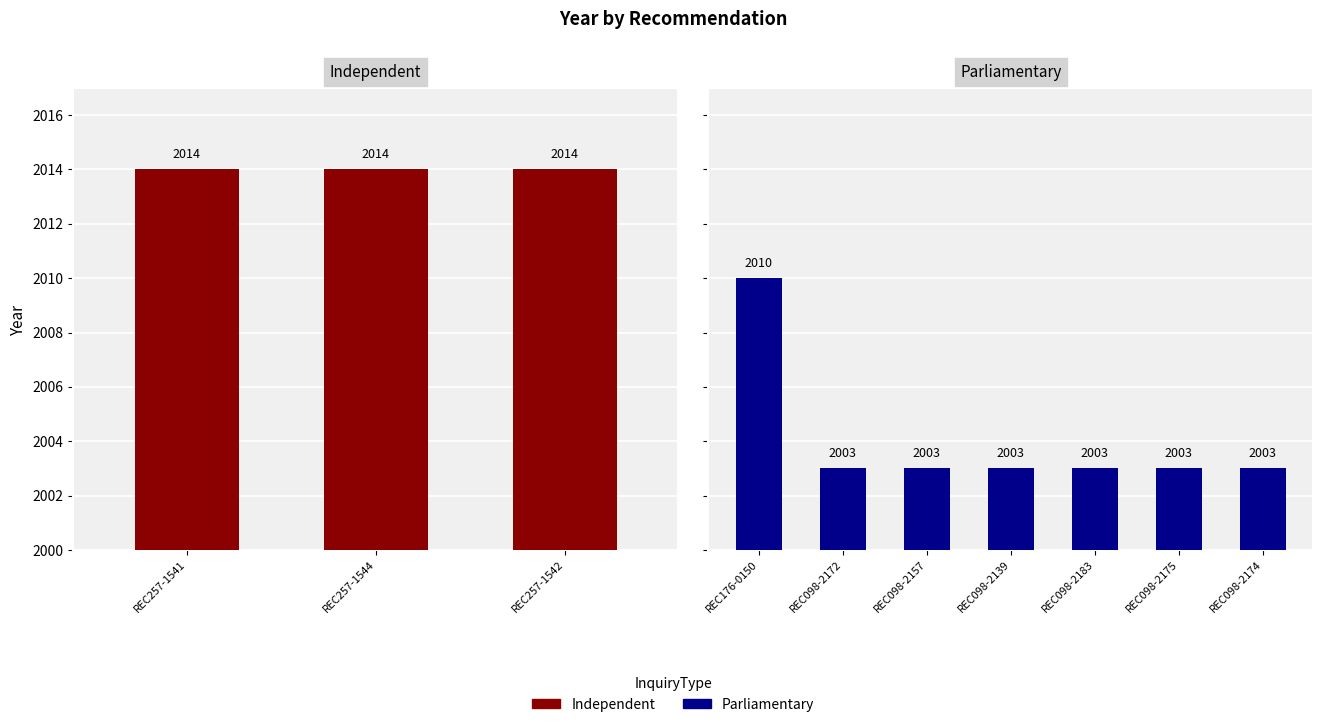

Reading left to right, what are all the values shown in this chart?

REC257-1541=2014	REC257-1544=2014	REC257-1542=2014	REC176-0150=2010	REC098-2172=2003	REC098-2157=2003	REC098-2139=2003	REC098-2183=2003	REC098-2175=2003	REC098-2174=2003